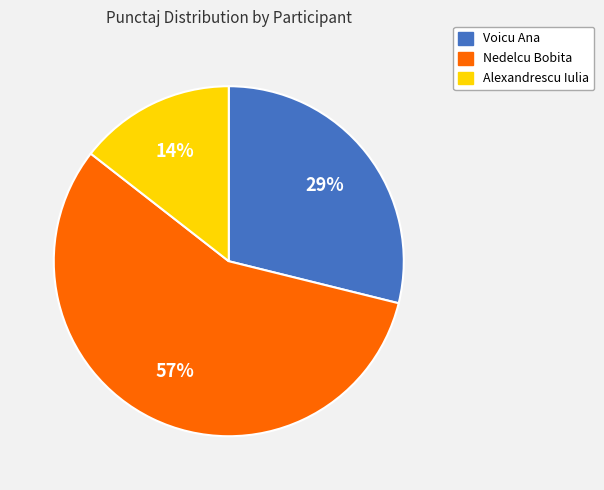

Which has a higher value, Alexandrescu Iulia or Voicu Ana?

Voicu Ana